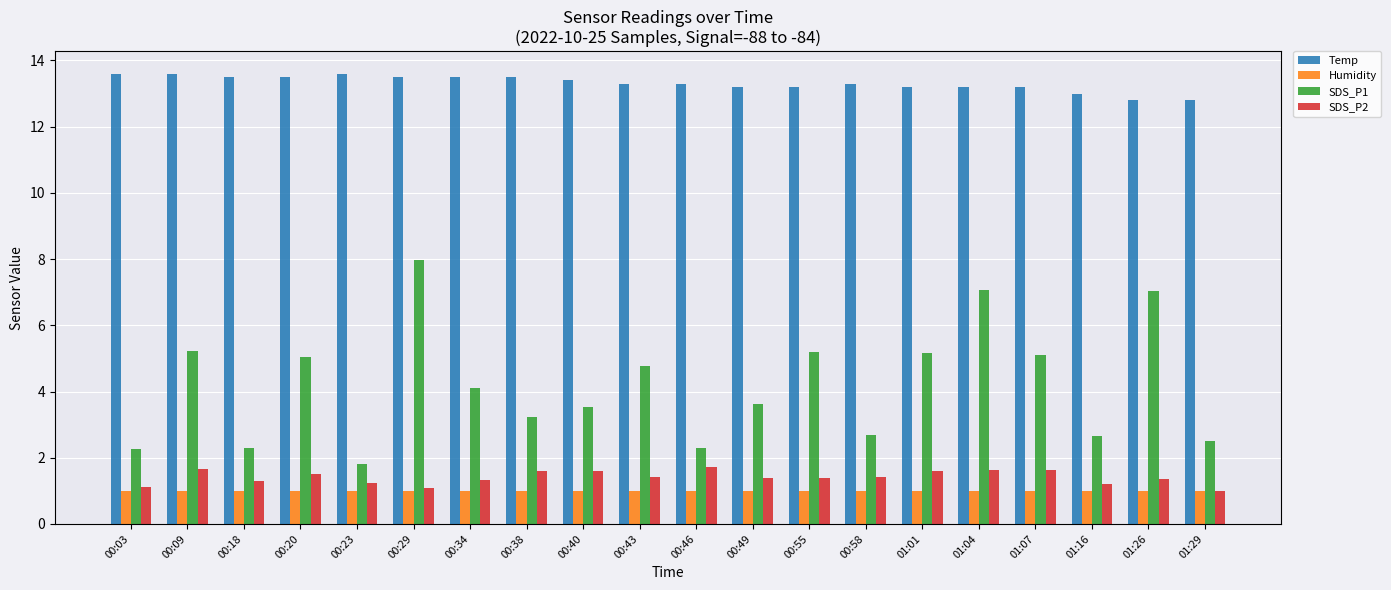

Which category has the lowest value in the SDS_P1 series?

00:23